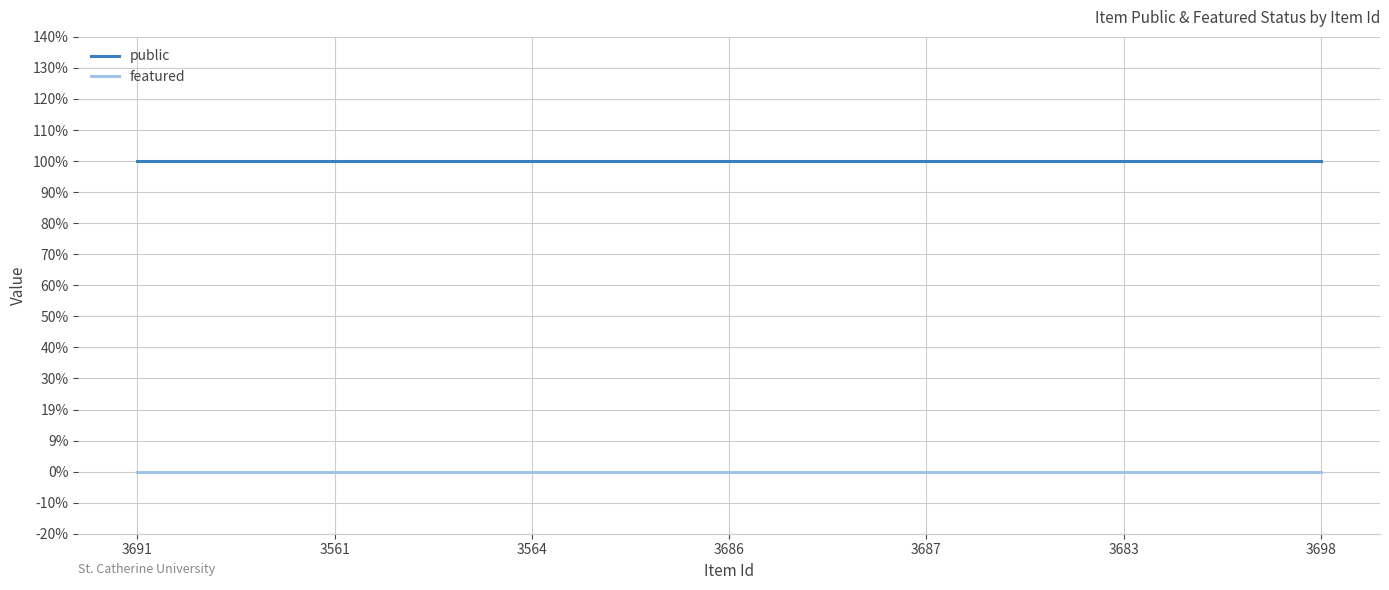

What is the total value across all series at 3561?

1